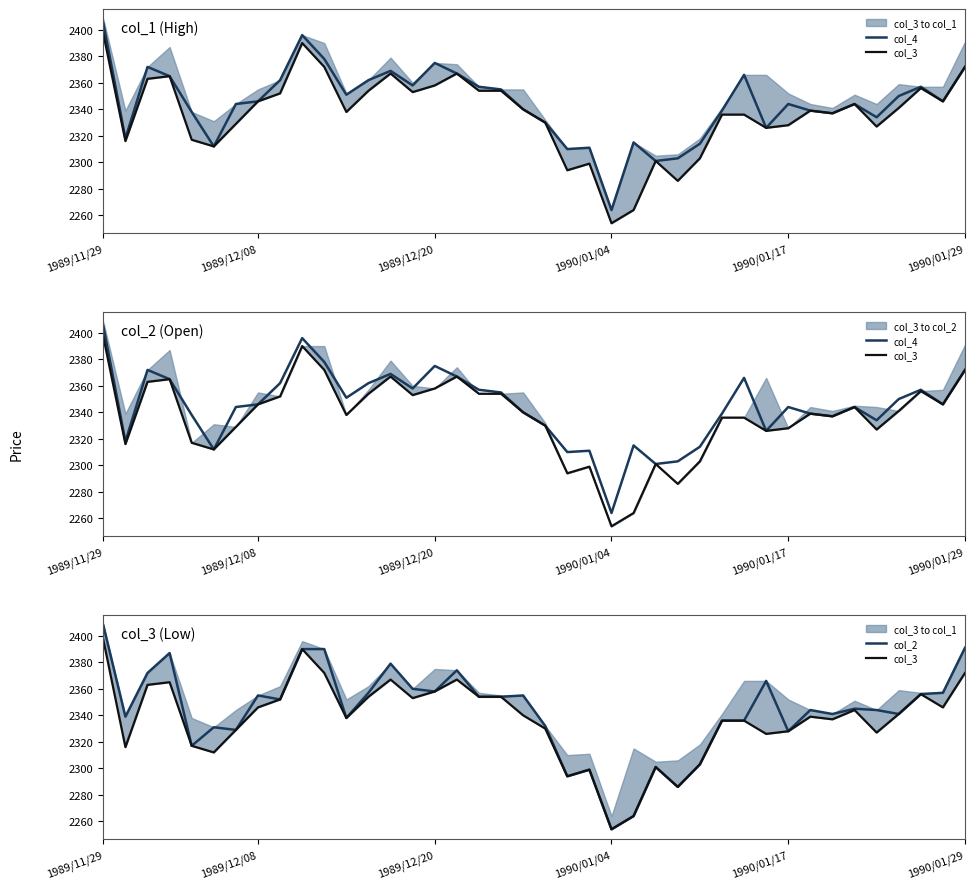

Is it true that col_2 equals 3552 at 1989/12/20?

False